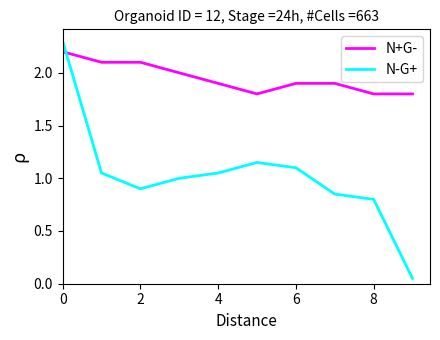

What is the average value of the N-G+ series?

1.0